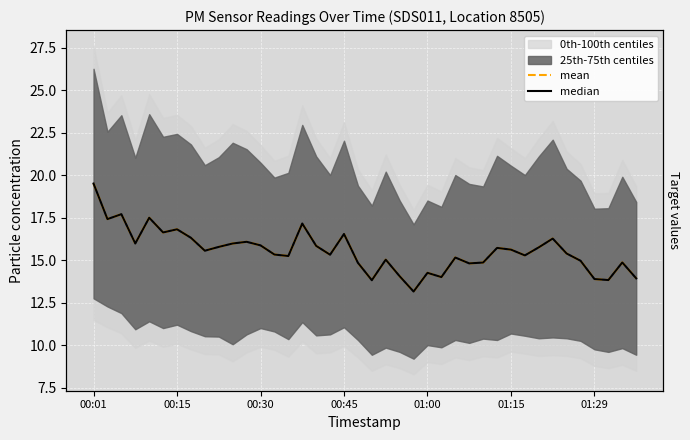

What is the average value of the median series?

15.5